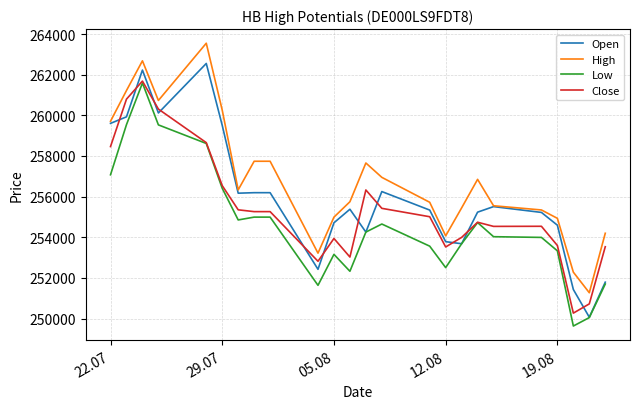

True or false: Close and High intersect in this chart.

False